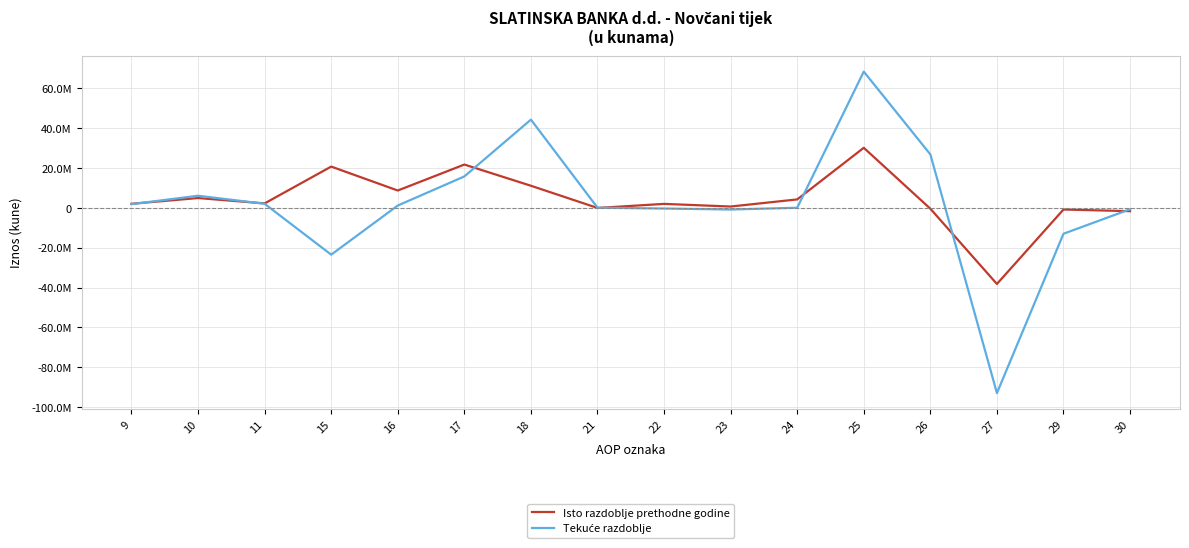

Is this an area chart (filled region under the line)?

No